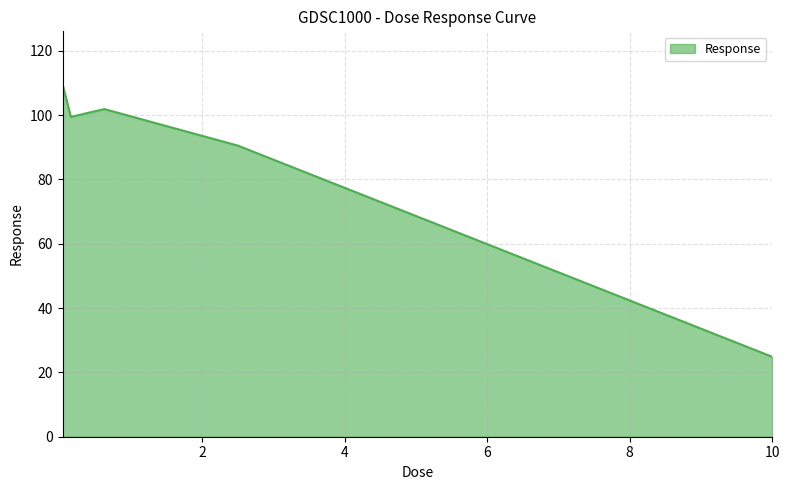

What is the greatest value displayed?

109.6